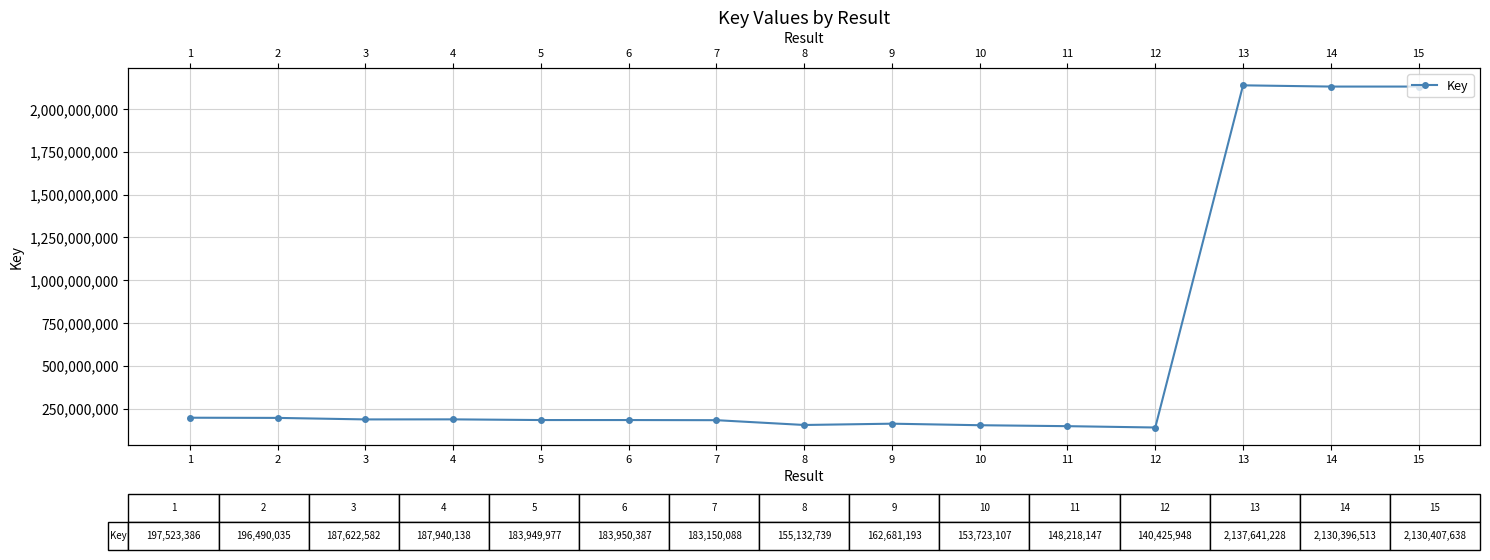

What is the change in value from 9 to 12?

-22255245